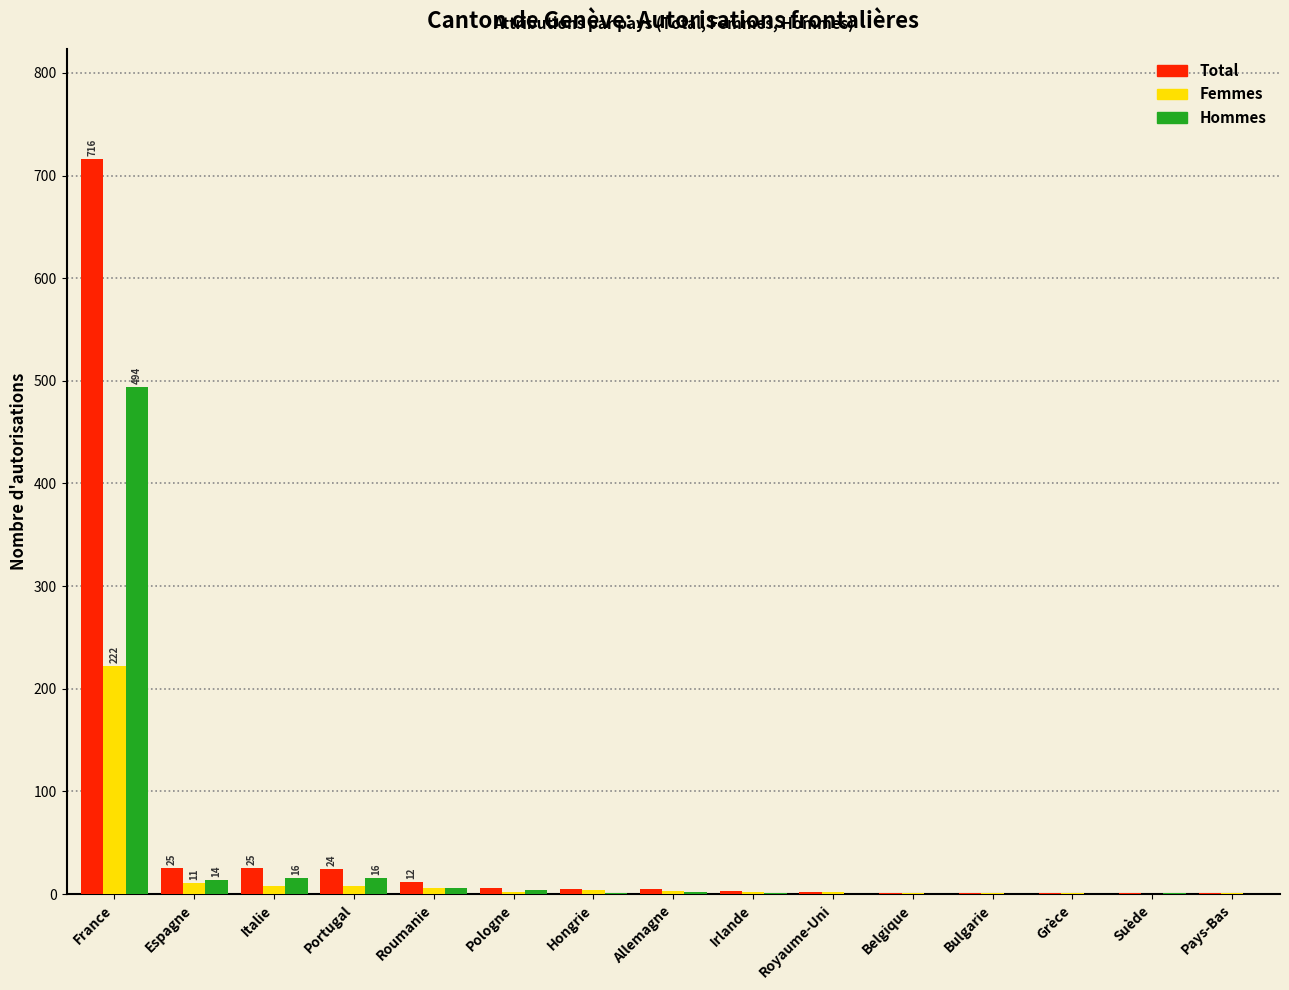

What is the greatest value displayed?

716